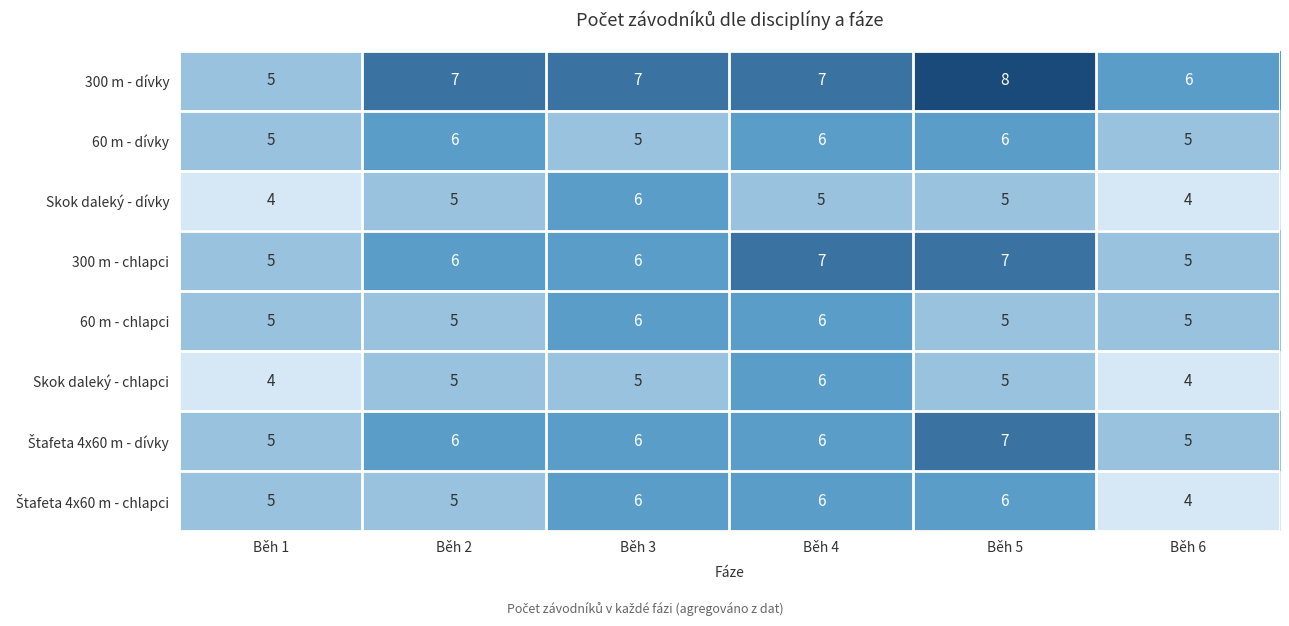

How many data points in Skok daleký - dívky are less than 5?

2